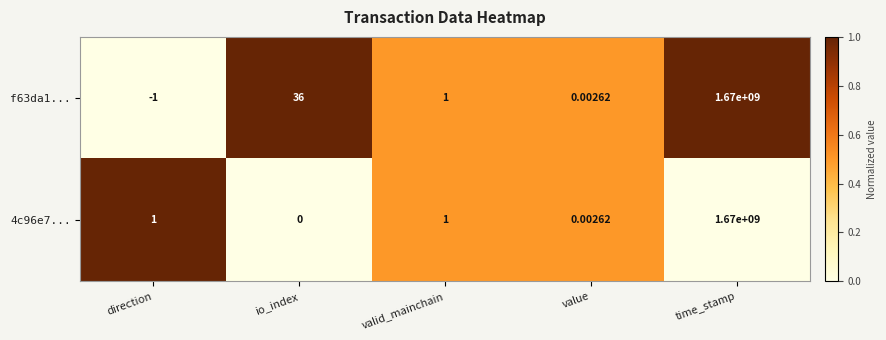

At which category is the sum across all series the highest?

time_stamp